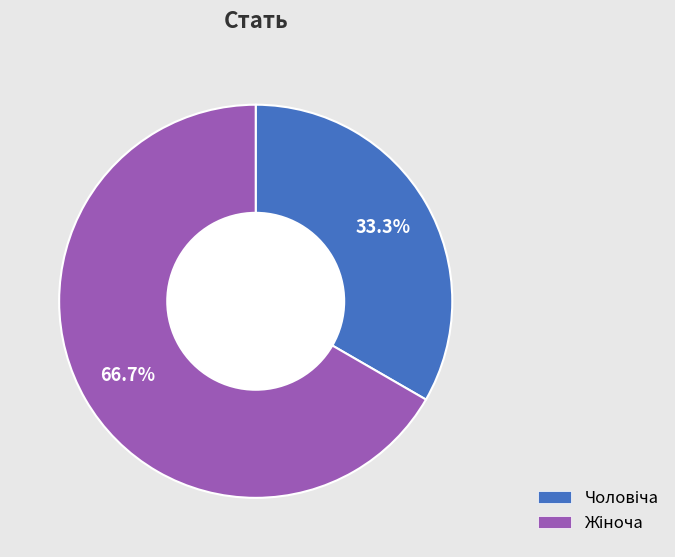

Is there a majority slice in this chart?

Yes